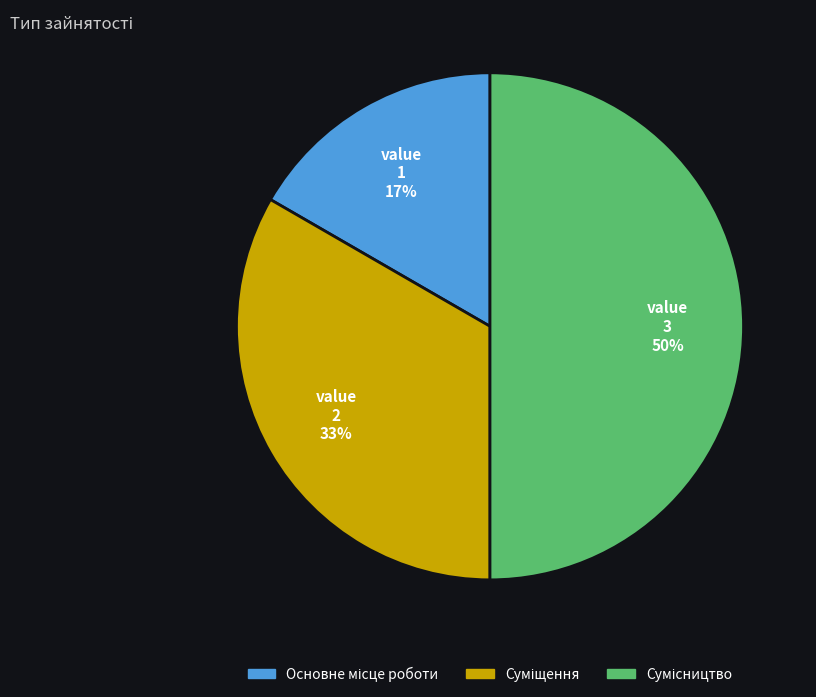

To the nearest percent, what is the difference between the largest and smallest slice percentages?

33%